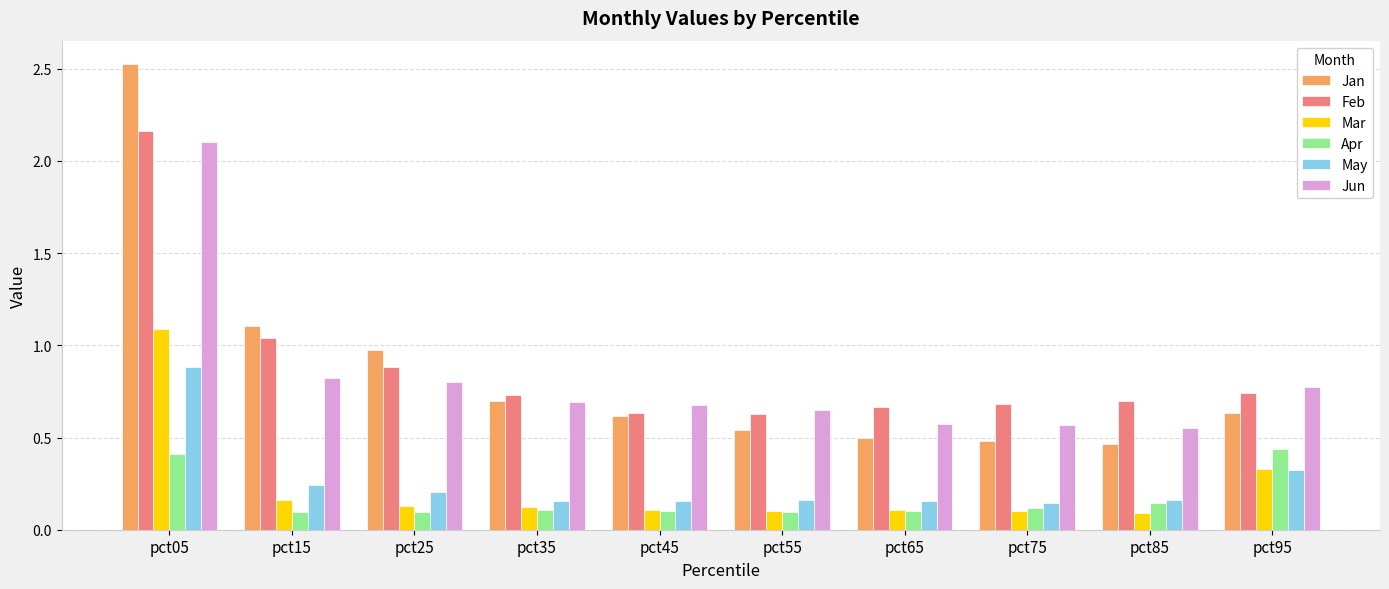

Does the chart contain any negative values?

No